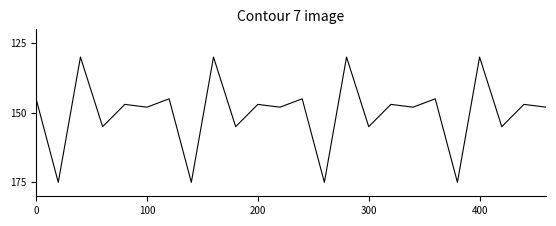

What is the smallest value displayed?

130